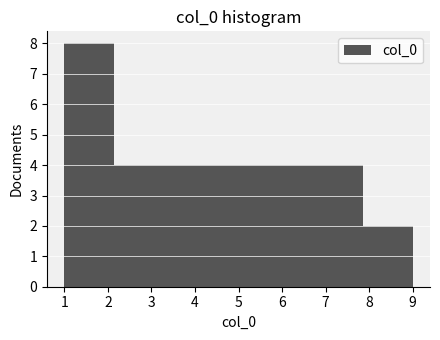

How tall is the bar that spans 7.9 to 9.0 on the x-axis? Neither the bar edges nor the heights are printed on the chart, so give them approximately, as read against the axes.

2